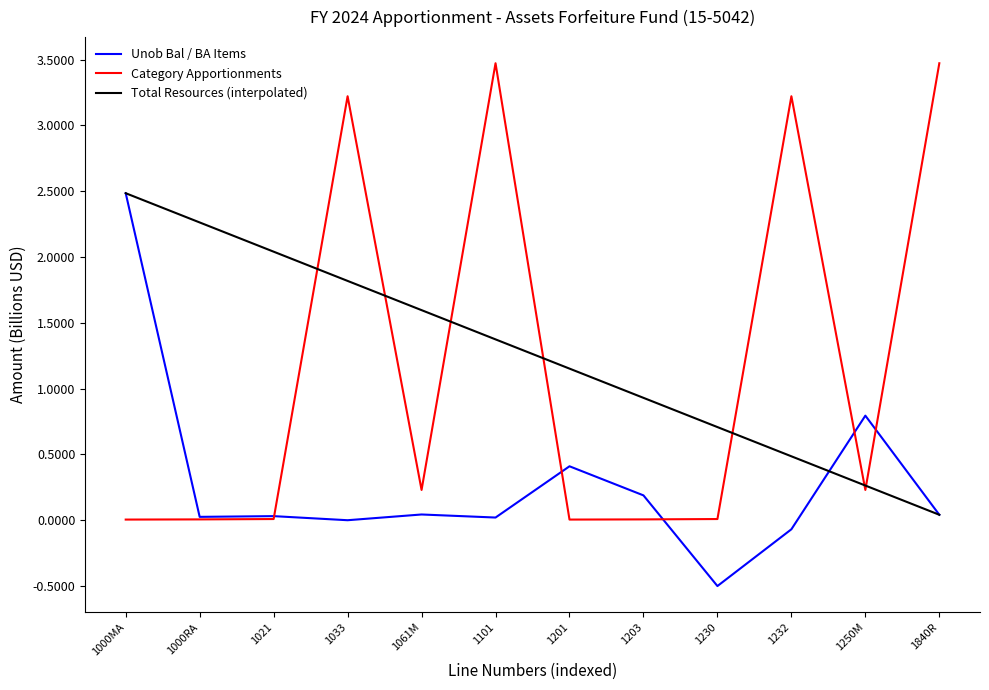

What is the difference between the highest and lowest values at 1250M?

0.6